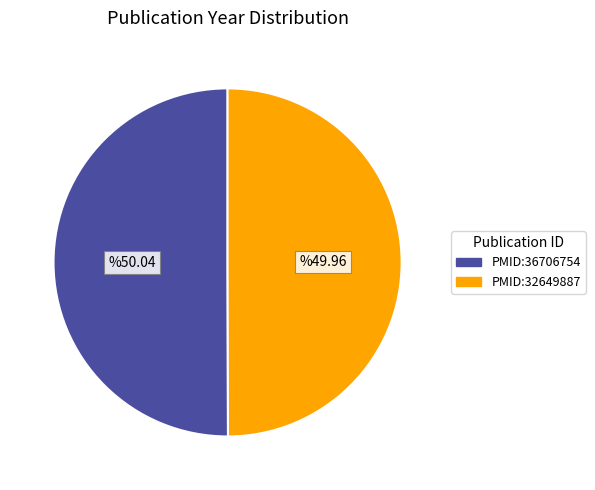

Approximately how many times larger is the value at PMID:32649887 compared to PMID:36706754?

1.0